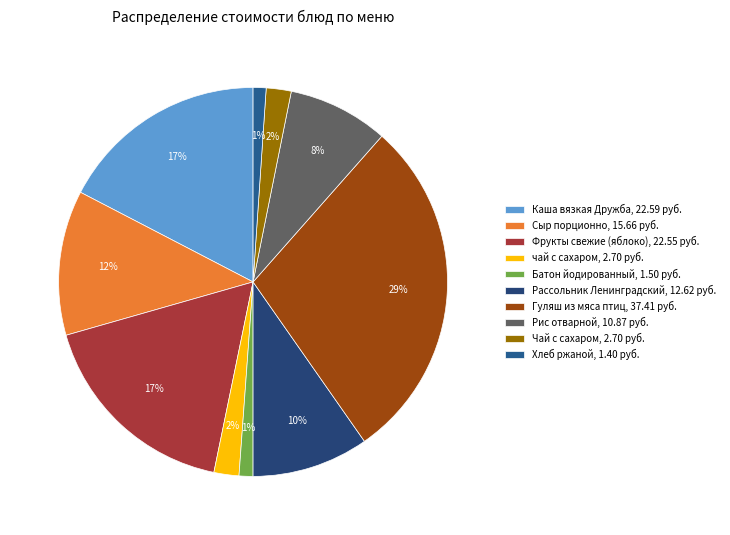

What percentage is the Каша вязкая Дружба slice, to the nearest percent?

17%